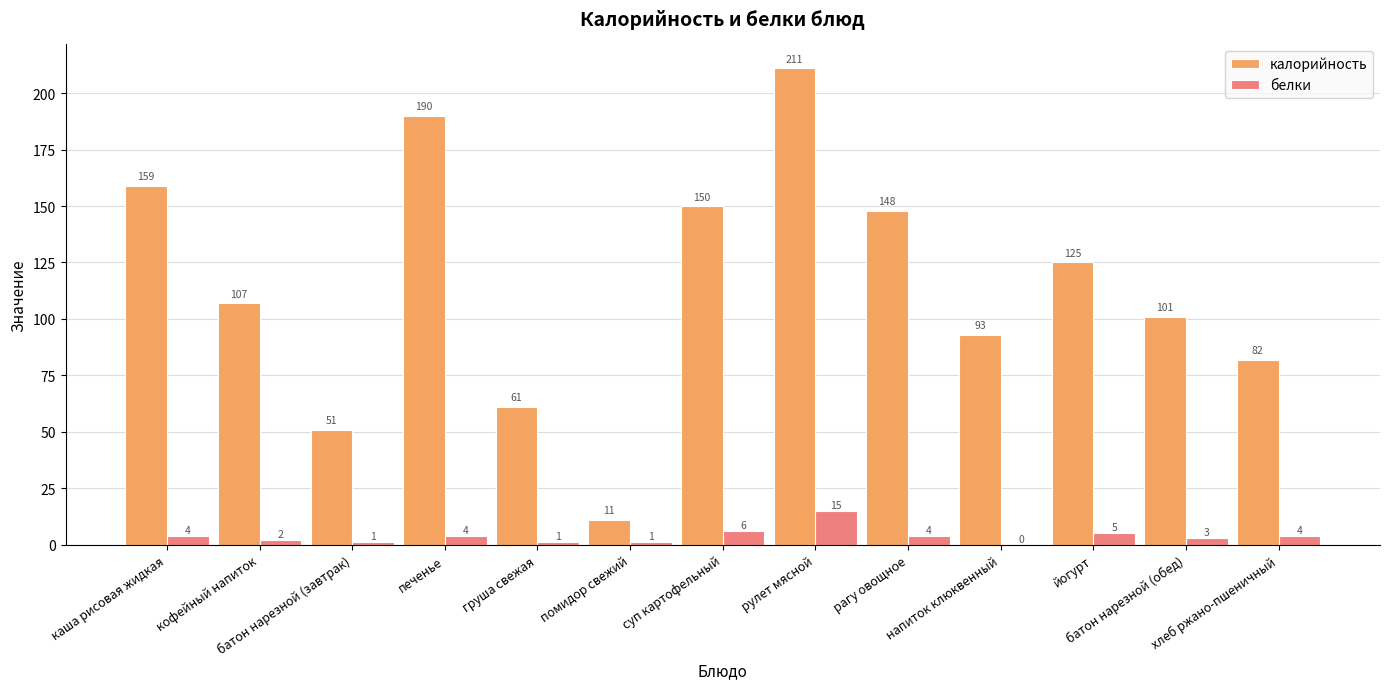

What is the greatest value displayed?

211